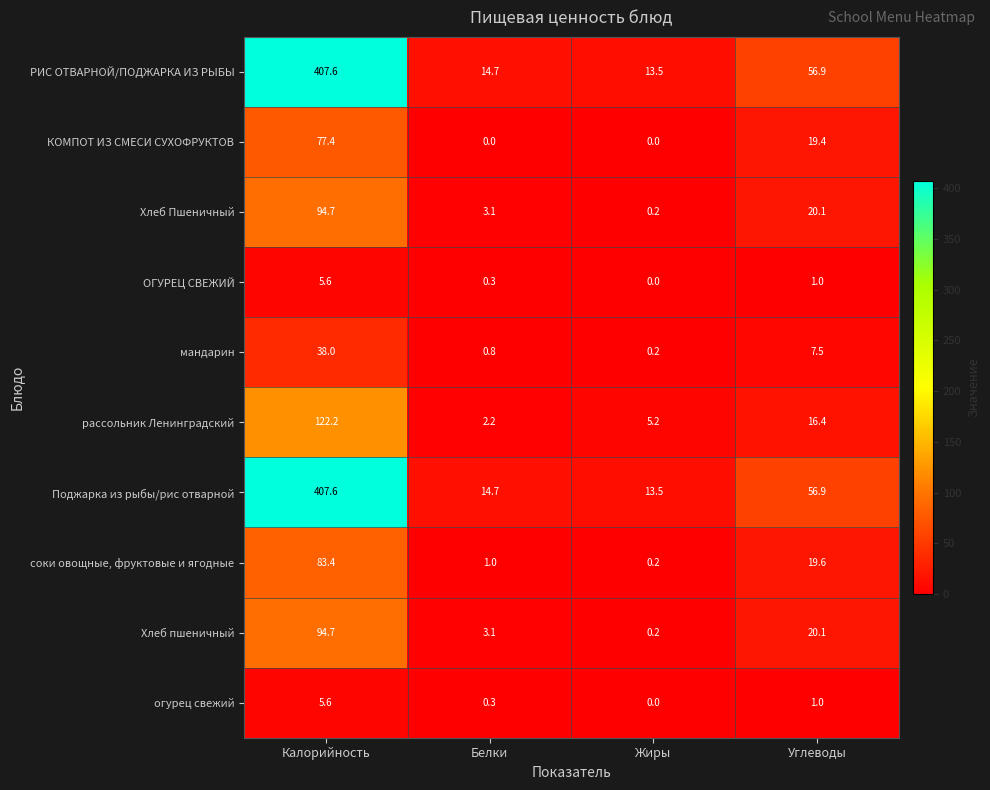

What is the spread (max minus min) of values at Углеводы?

55.9